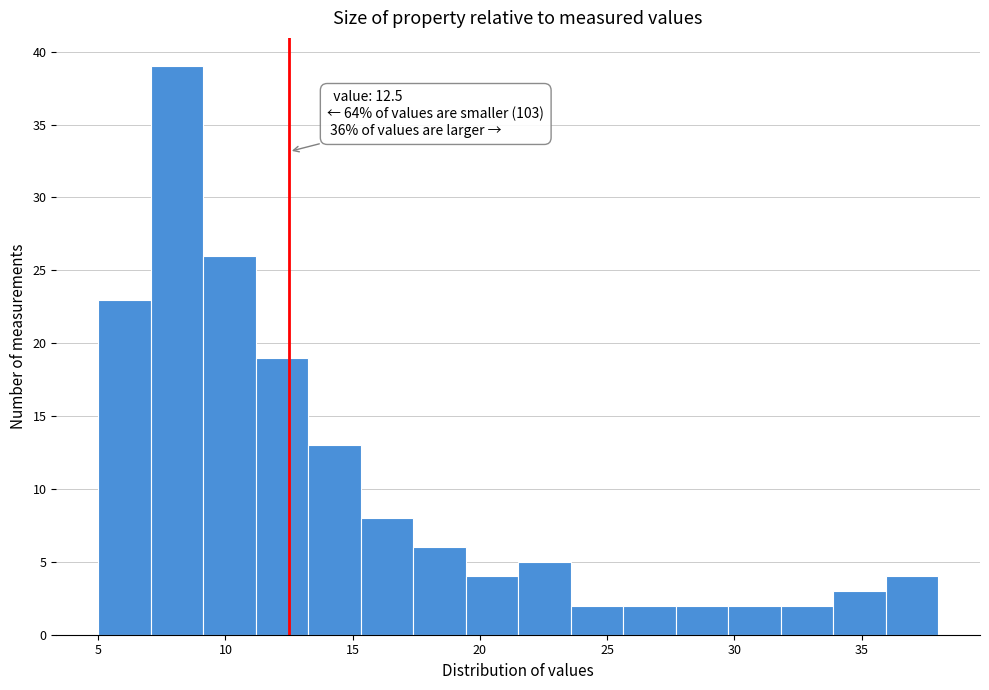

Over which range of the x-axis is the bar tallest?

7.0 to 9.0